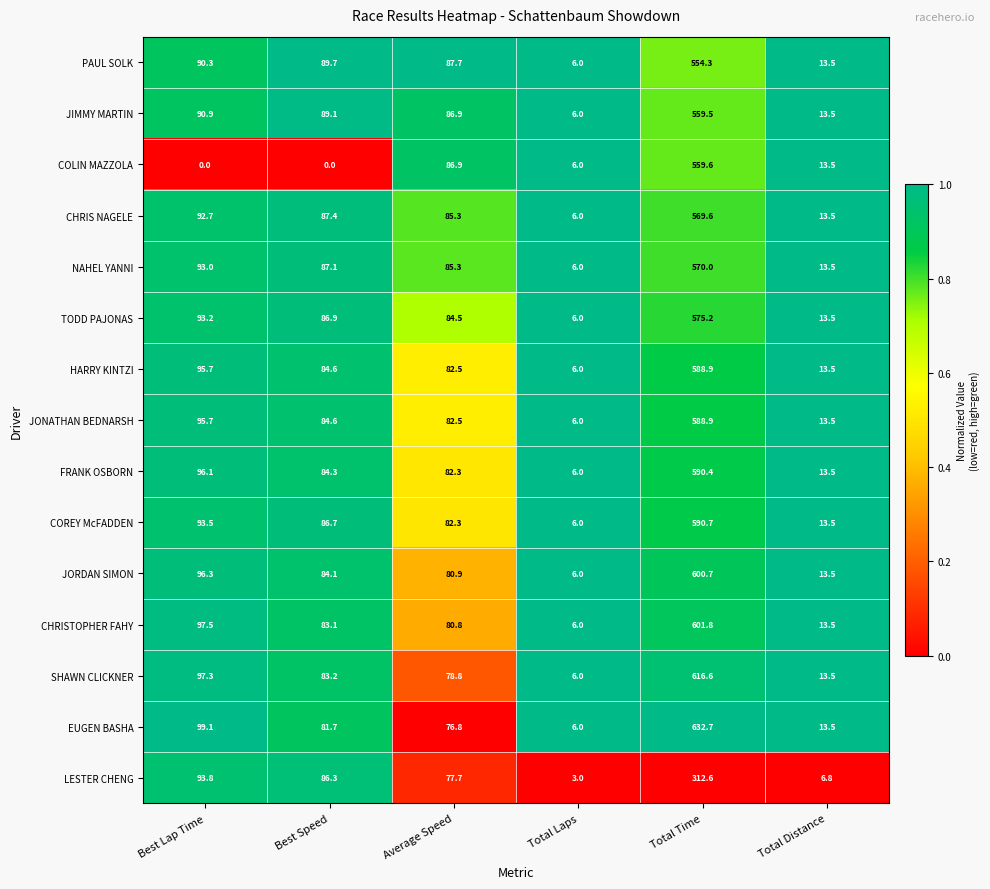

Rank the categories by NAHEL YANNI value from highest to lowest.

Total Time, Best Lap Time, Best Speed, Average Speed, Total Distance, Total Laps